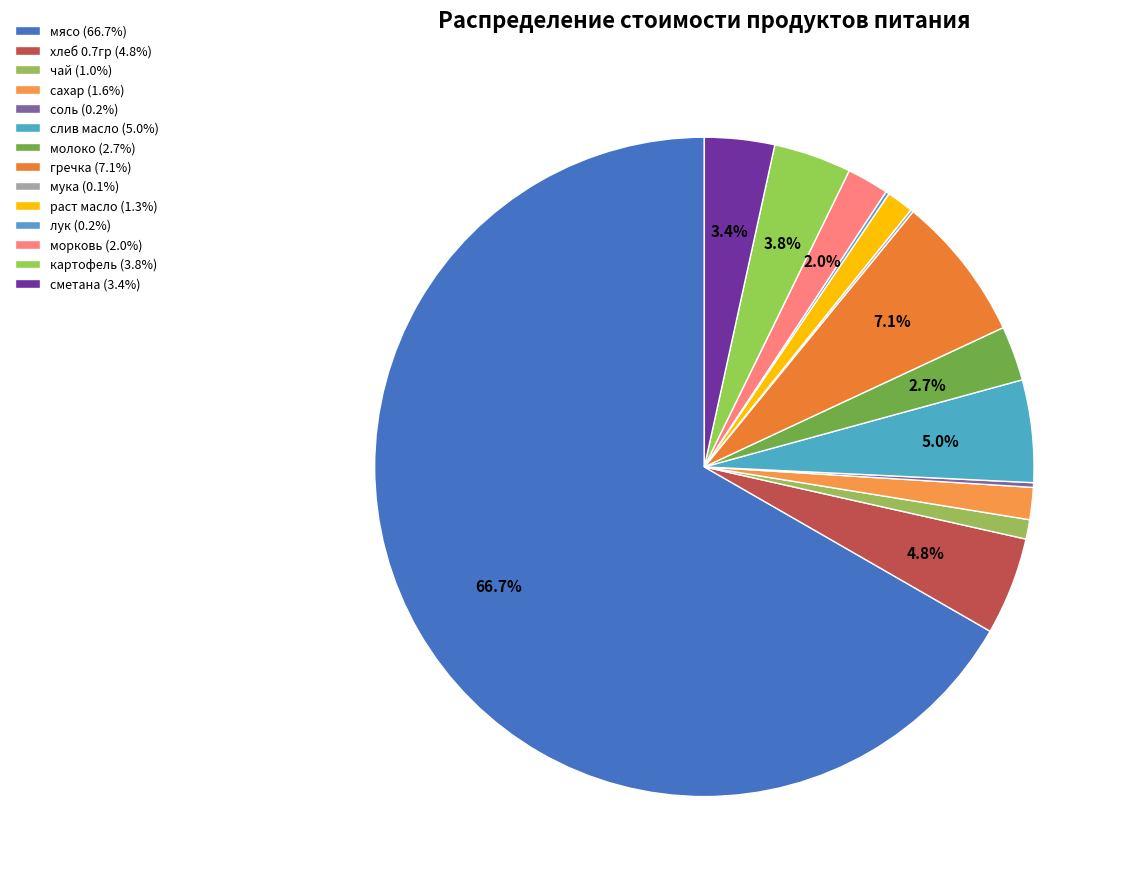

How many segments does this pie chart have?

14